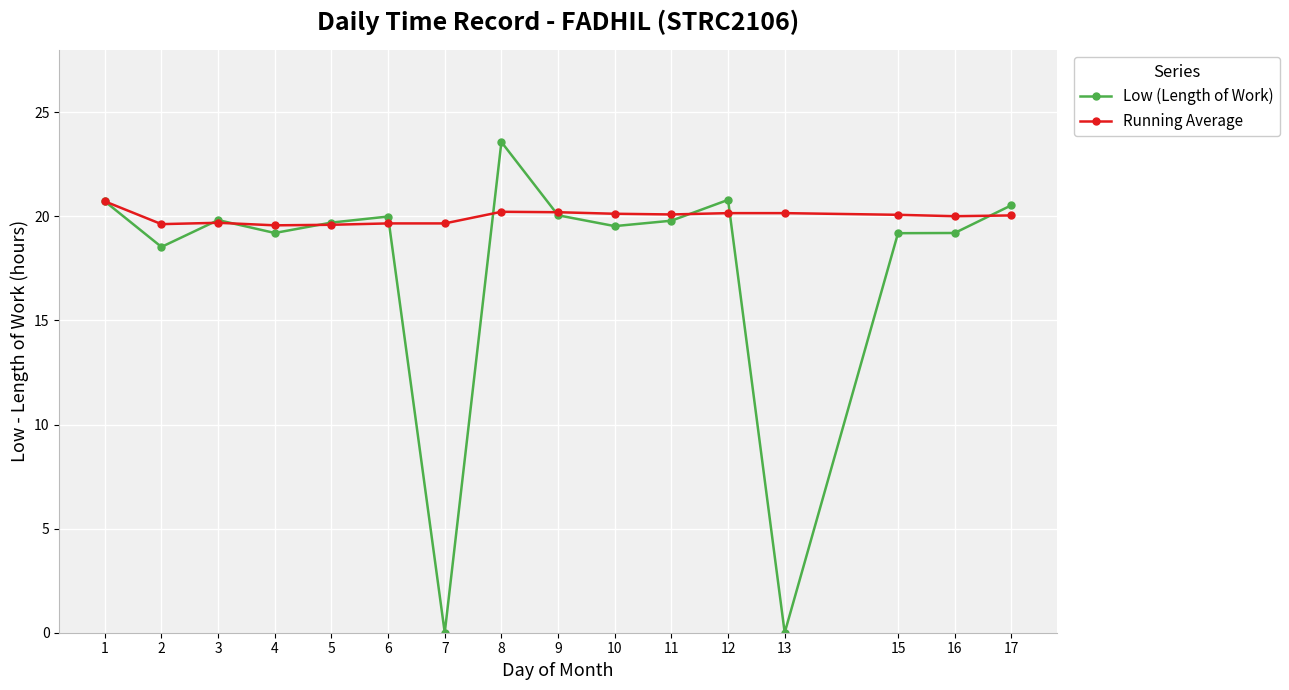

What are all the series names shown in the legend?

Low (Length of Work), Running Average